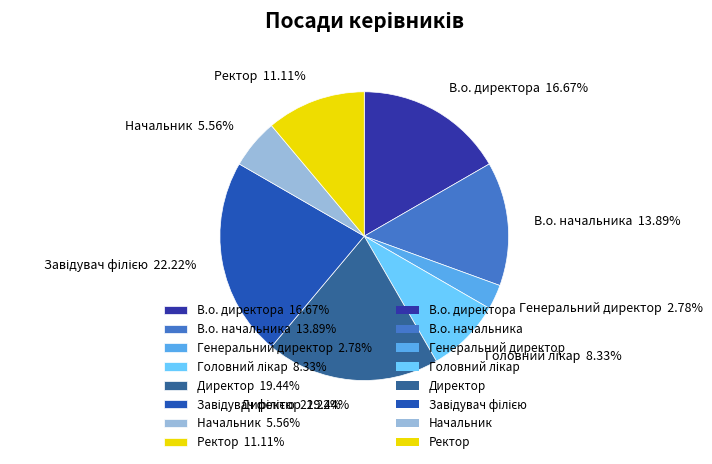

How many segments does this pie chart have?

8